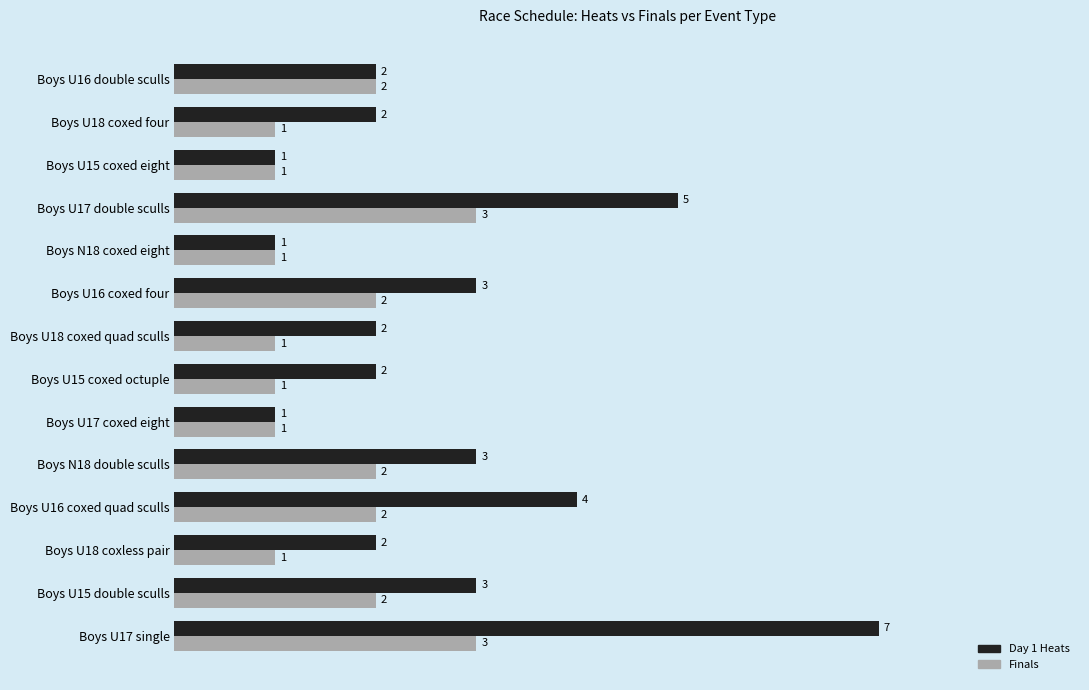

At Boys U15 coxed octuple, list the series in order from smallest to largest.

Finals, Day 1 Heats